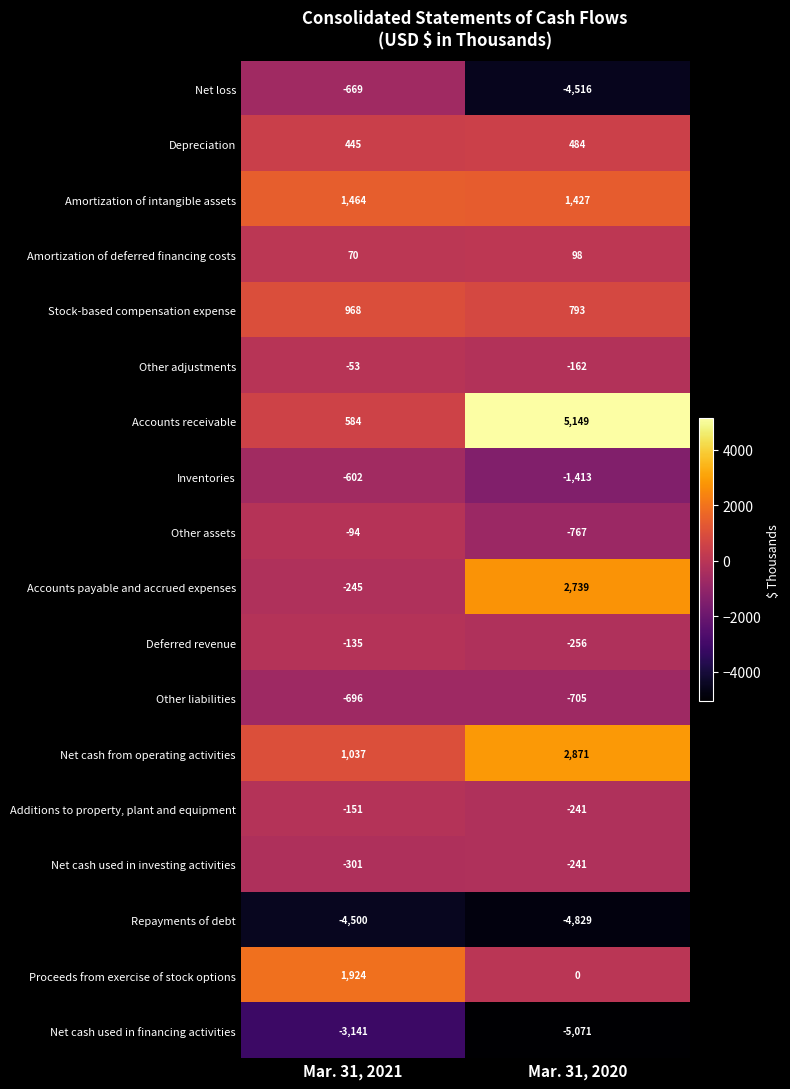

At which category does the chart reach its peak across all series?

Mar. 31, 2020